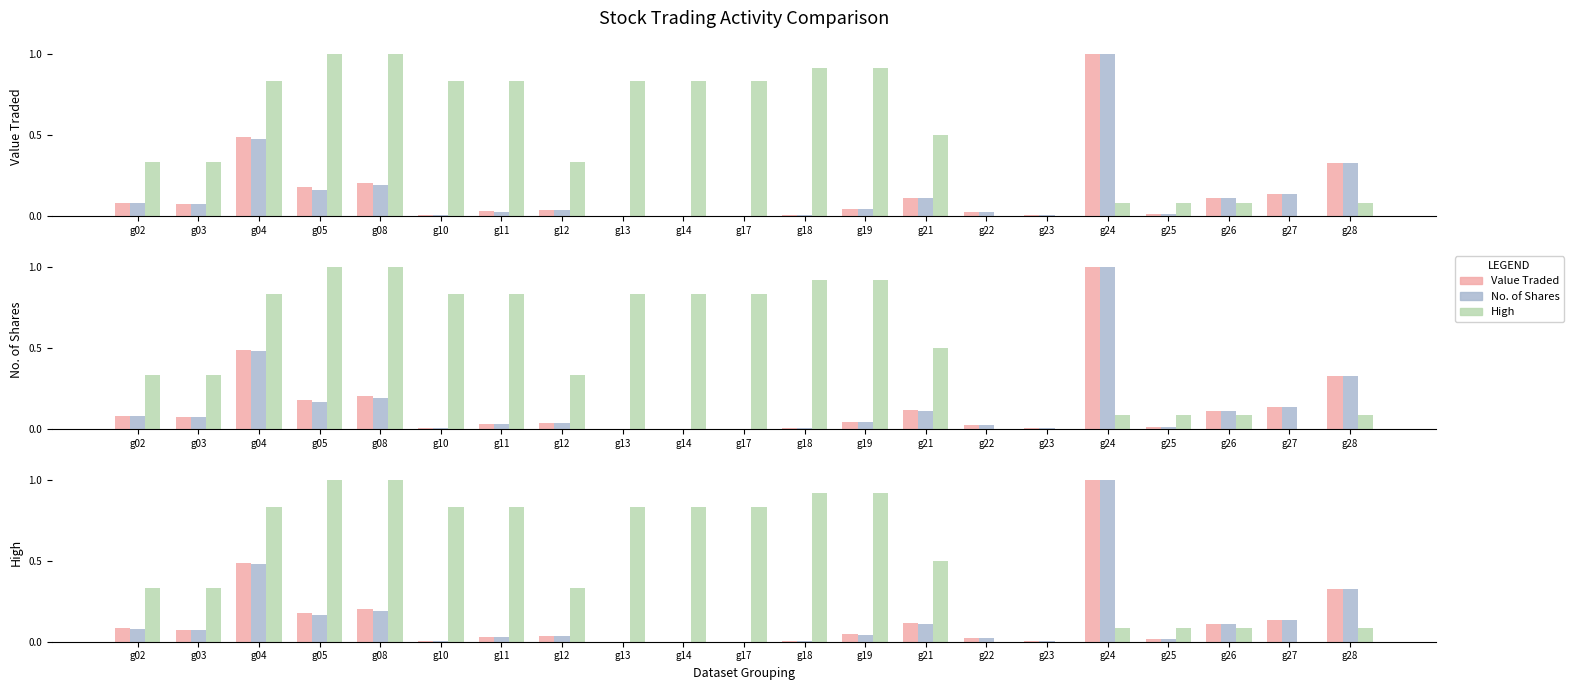

What is the total value across all series at g18?

0.9